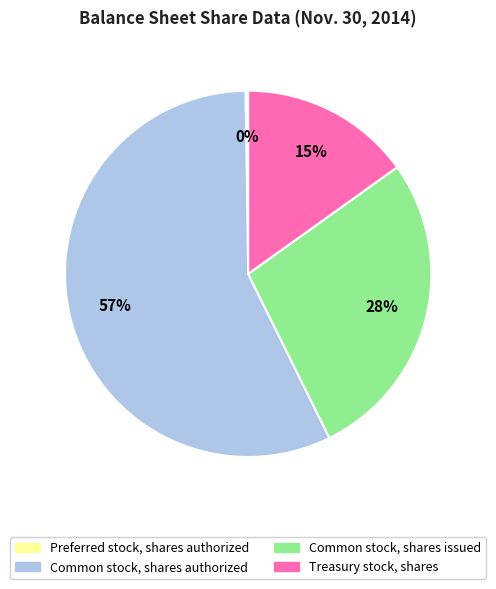

Which category has the biggest portion of the pie?

Common stock, shares authorized